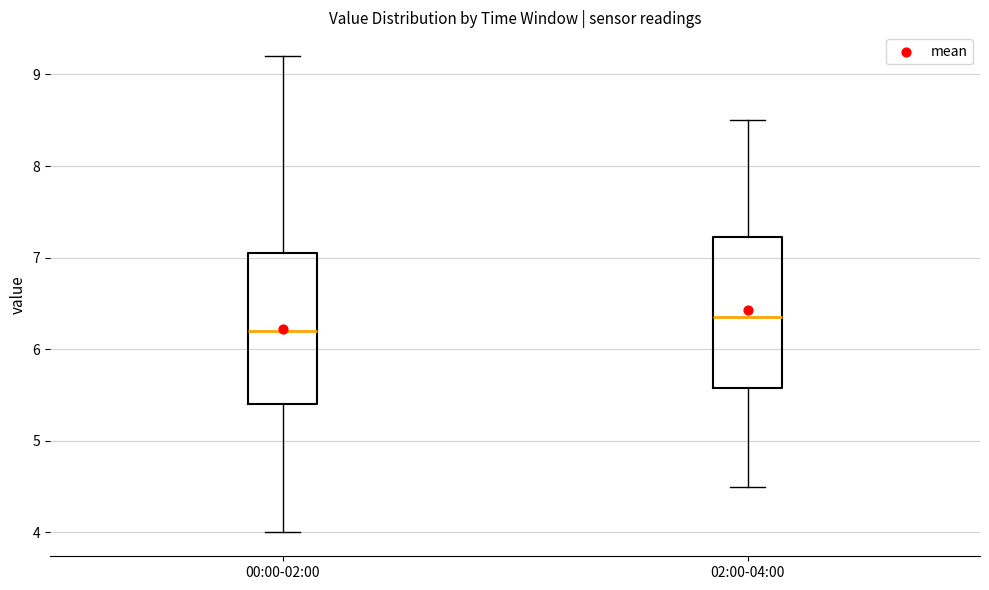

Reading left to right, read every box against the y-axis: the position of its median line, the range the box covers, and the ends of its whiskers. The values are not printed on the chart, so give them approximately, as read against the axis.

00:00-02:00: median 6.2, box 5.4 to 7.1, whiskers 4.0 to 9.2
02:00-04:00: median 6.4, box 5.6 to 7.2, whiskers 4.5 to 8.5